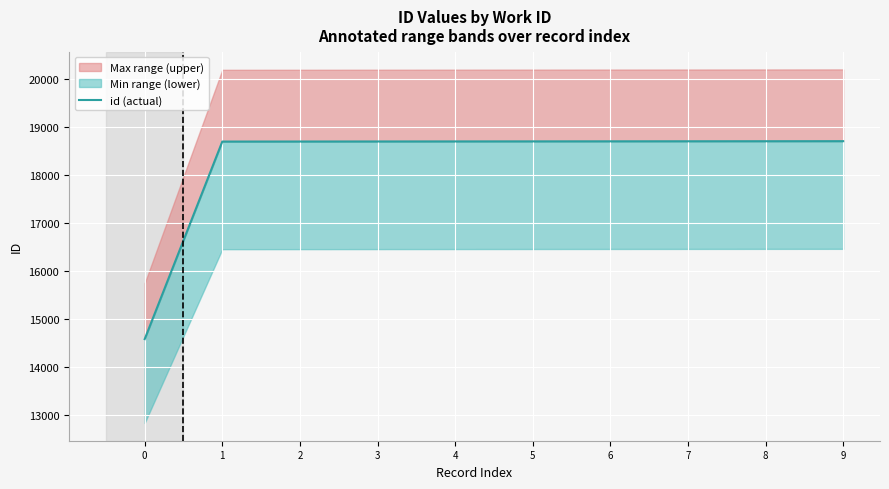

What is the value of the 10th point from the left?

18699